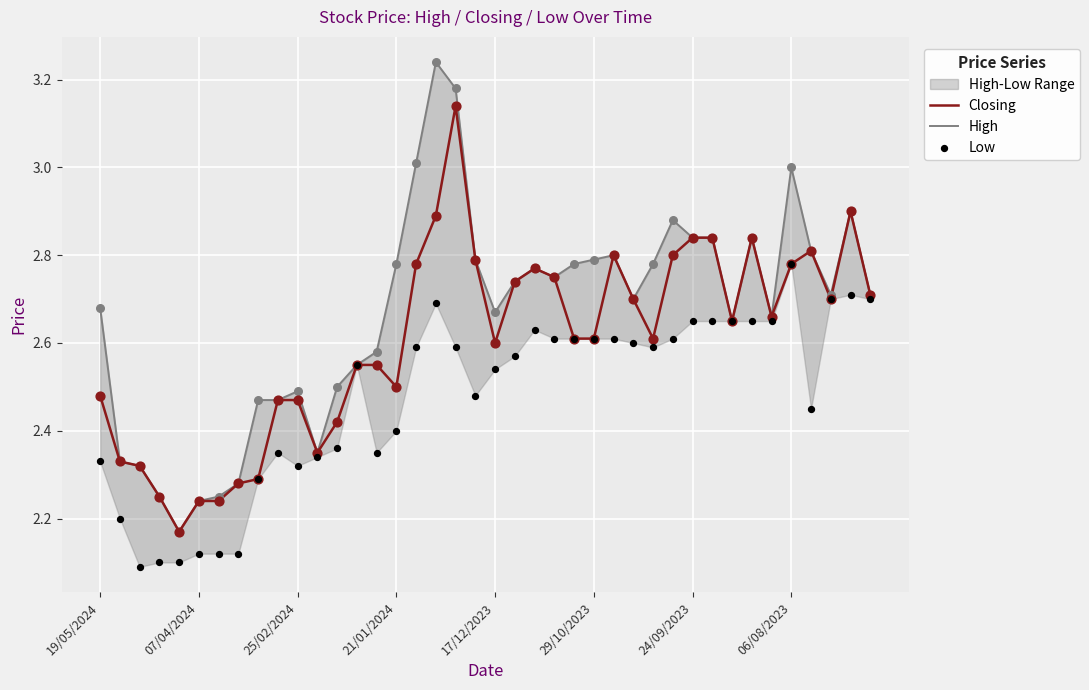

Which series reaches the minimum Y coordinate?

Low